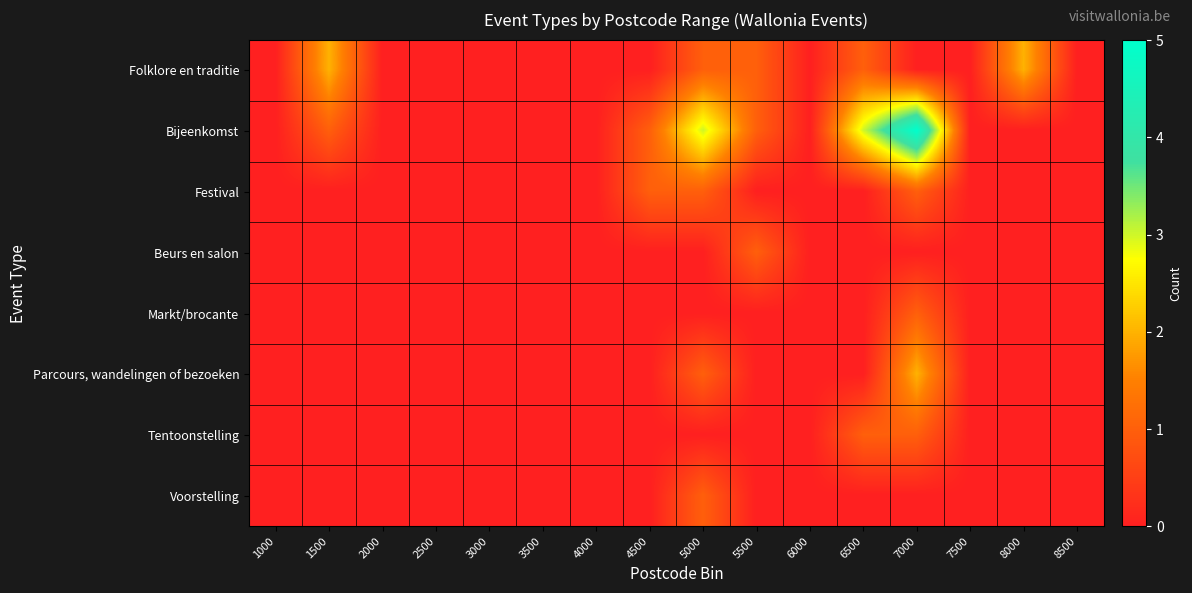

What is the total value across all series at 7000?

10